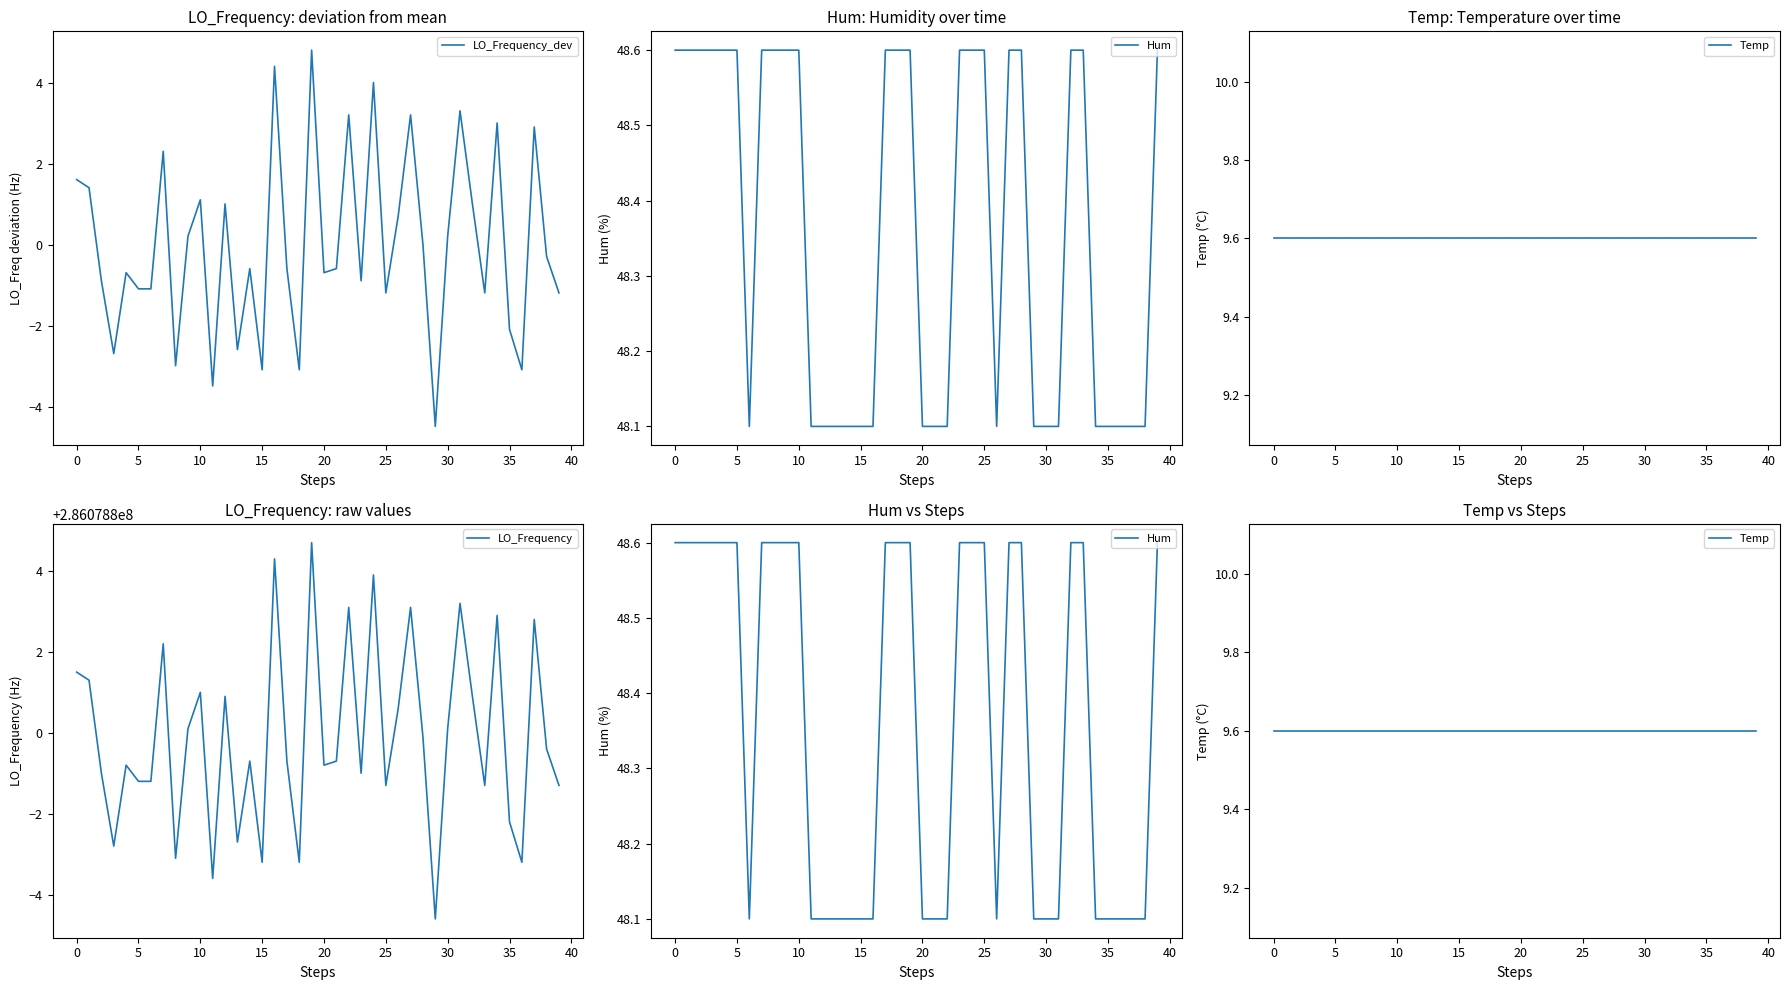

What are all the series names shown in the legend?

LO_Frequency_dev, Hum, Temp, LO_Frequency